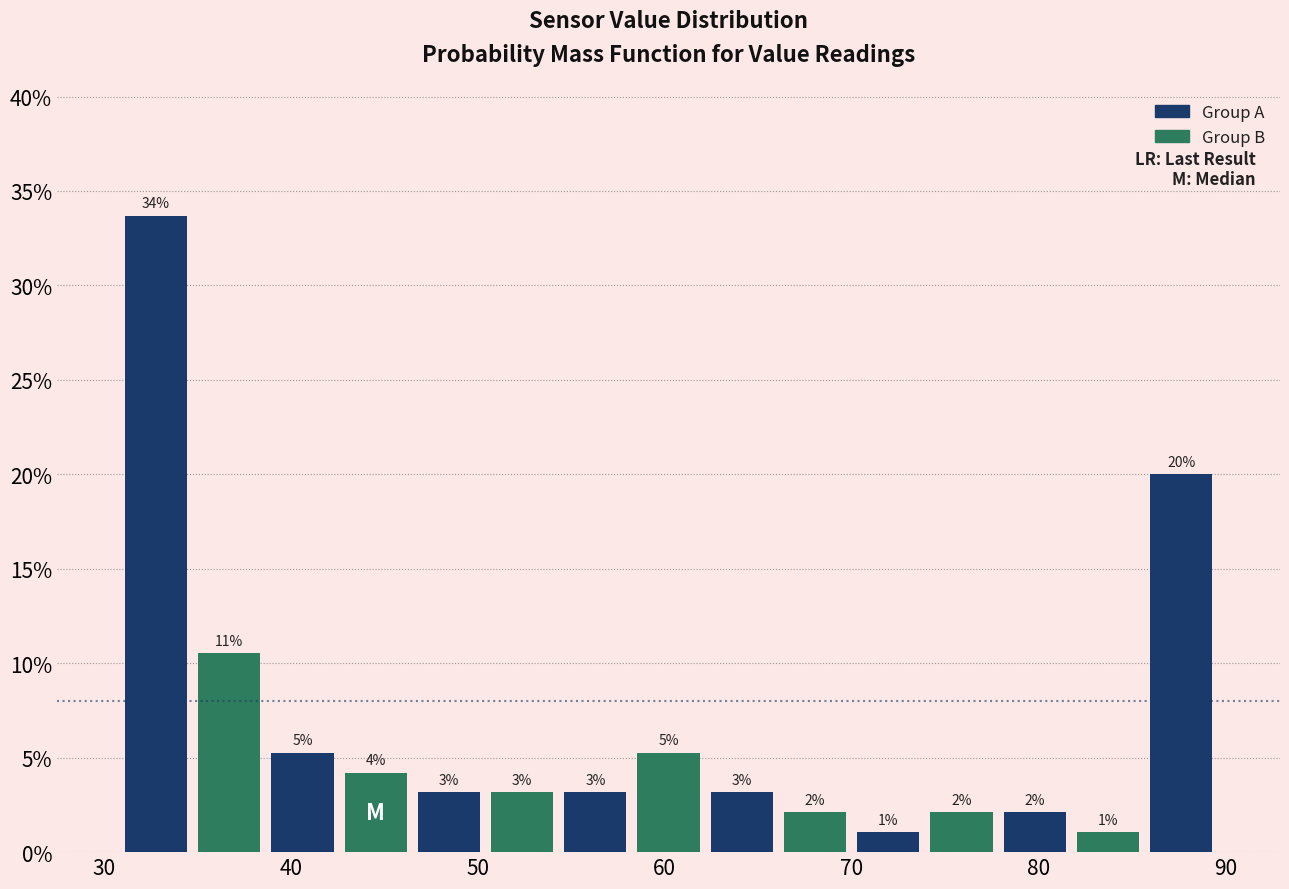

Read against the x-axis, roughly where is the centre of the tallest bar?

33